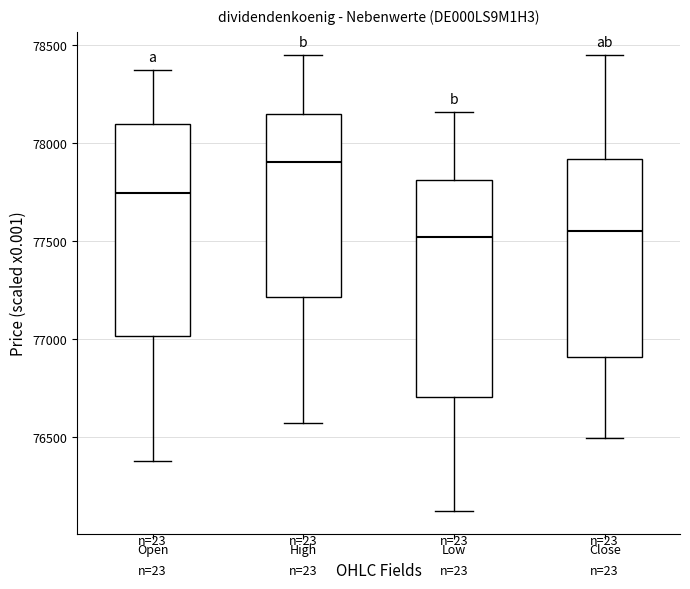

Reading left to right, read every box against the y-axis: the position of its median line, the range the box covers, and the ends of its whiskers. The values are not printed on the chart, so give them approximately, as read against the axis.

Open: median 77750, box 77000 to 78100, whiskers 76350 to 78350
High: median 77900, box 77200 to 78150, whiskers 76550 to 78450
Low: median 77500, box 76700 to 77800, whiskers 76100 to 78150
Close: median 77550, box 76900 to 77900, whiskers 76500 to 78450